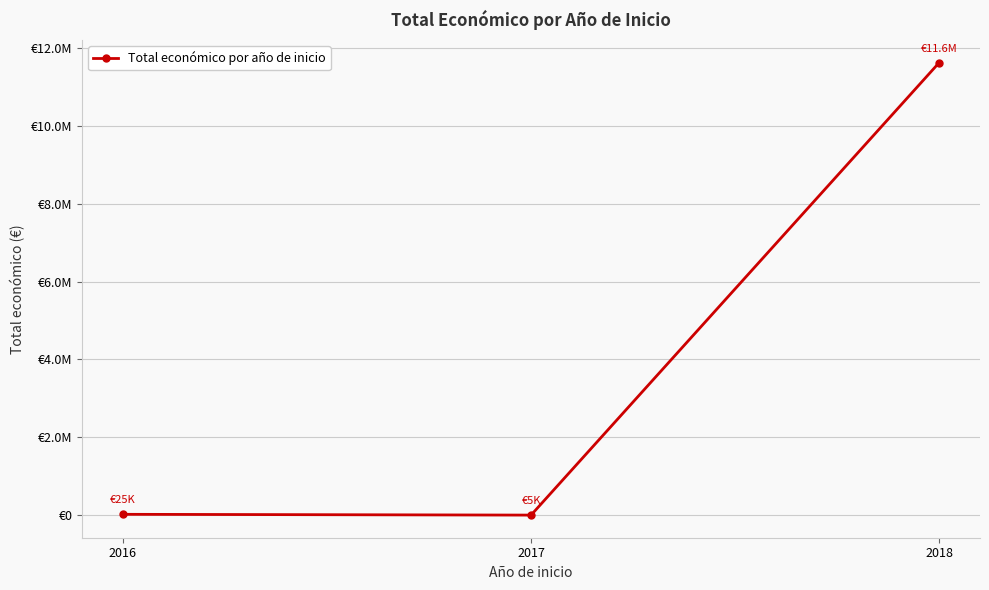

What is the value of the 3rd point from the left?

11618546